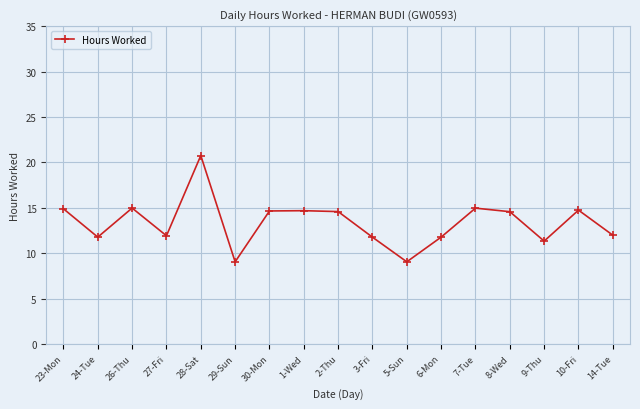

What is the sum of the values at 14-Tue and 5-Sun?

21.0